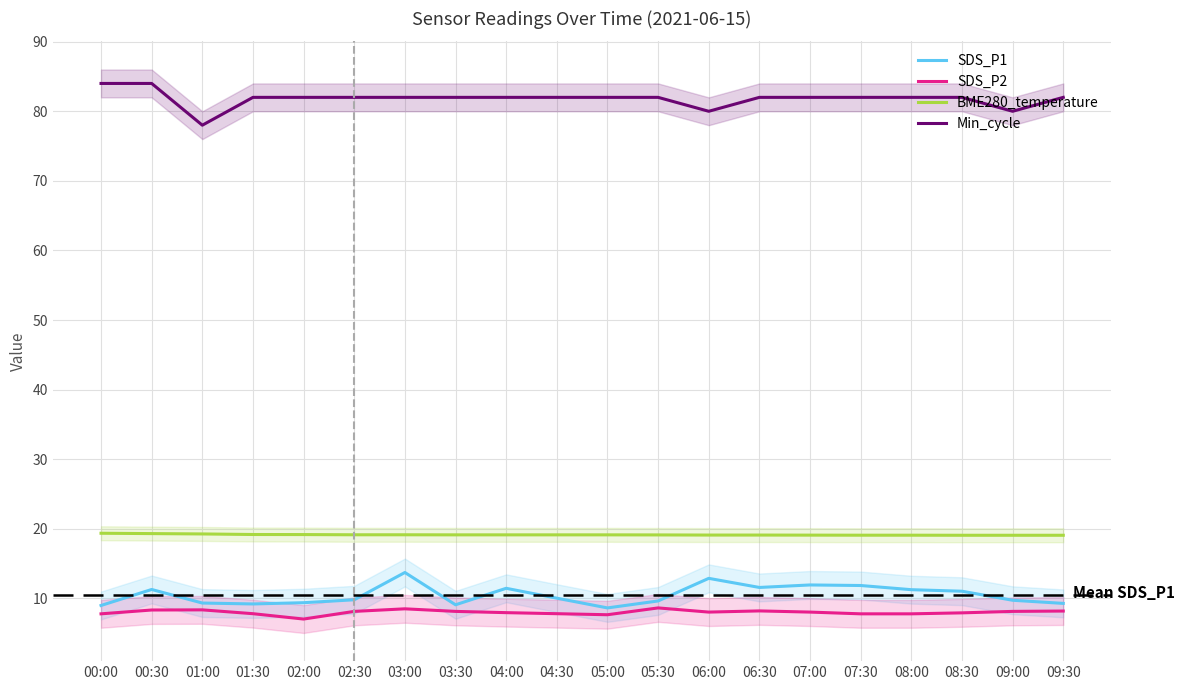

What is the label of the 1st point from the left?

00:00